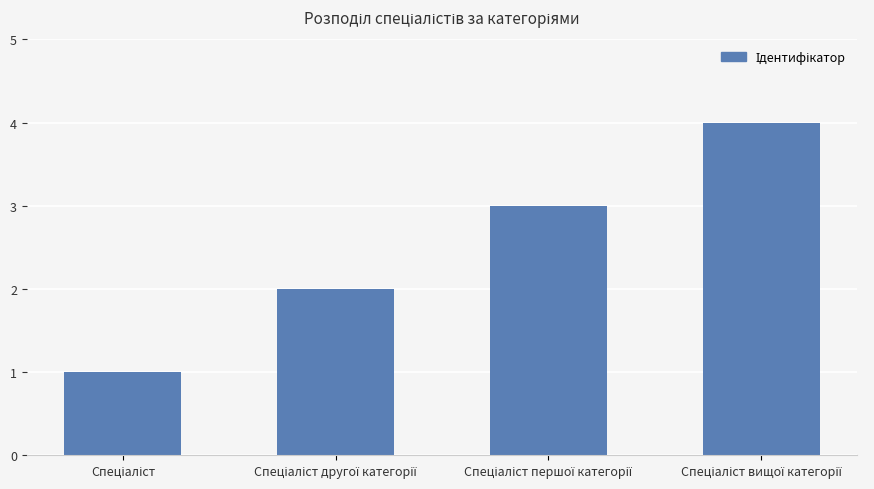

What is the difference between the maximum and minimum values?

3